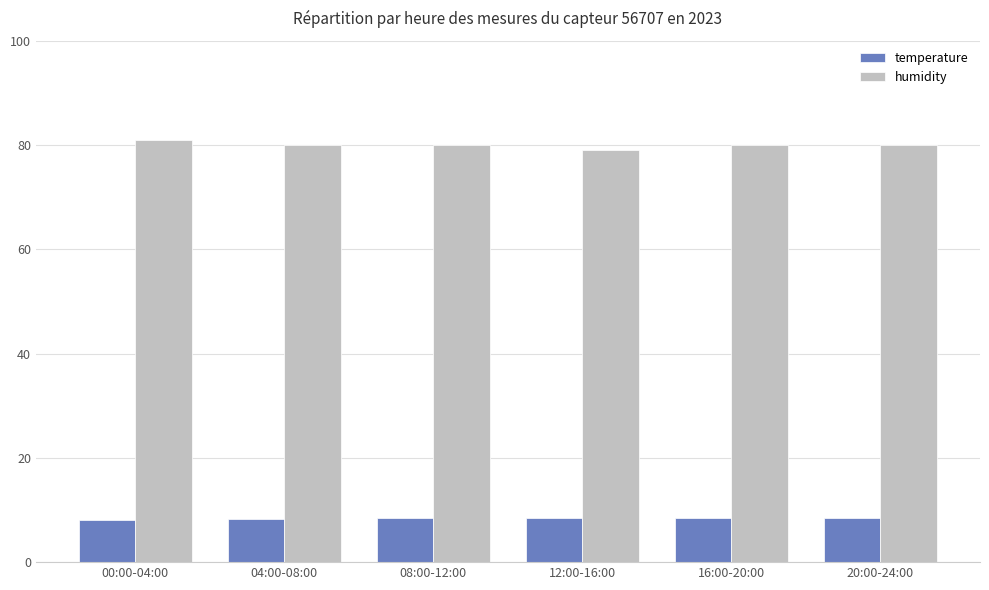

Which label corresponds to the largest value in the chart?

00:00-04:00